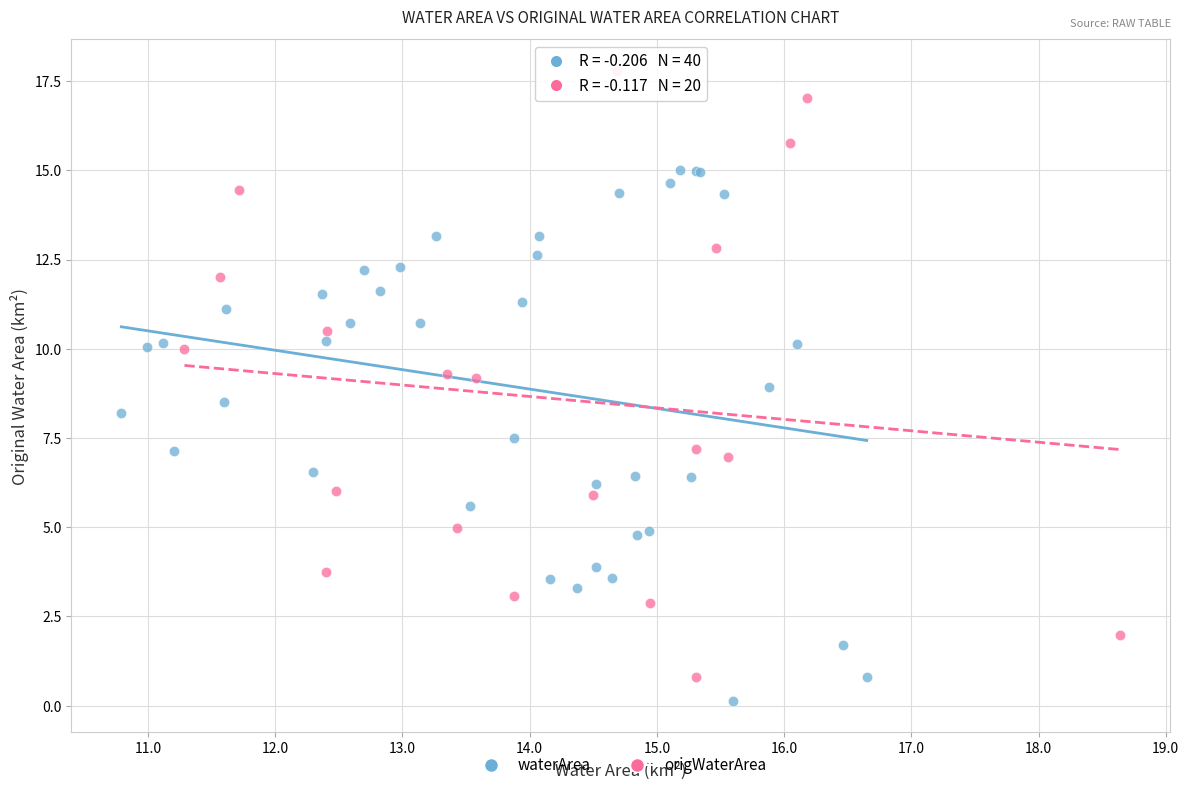

Which series has the largest Y range (max minus min)?

origWaterArea